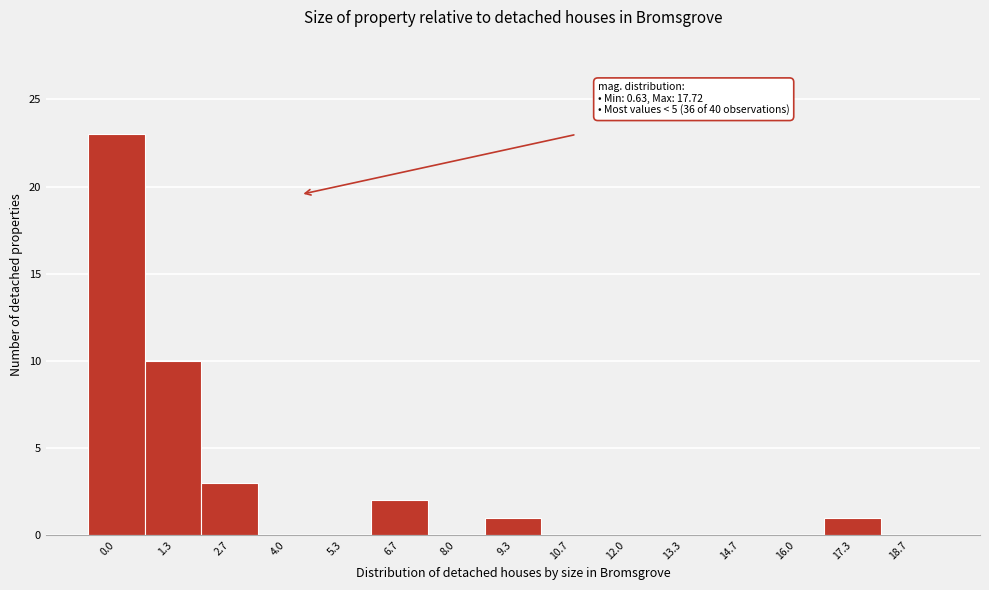

Reading right to left, list all the values displayed in this chart.

18.7=0	17.3=1	16.0=0	14.7=0	13.3=0	12.0=0	10.7=0	9.3=1	8.0=0	6.7=2	5.3=0	4.0=0	2.7=3	1.3=10	0.0=23